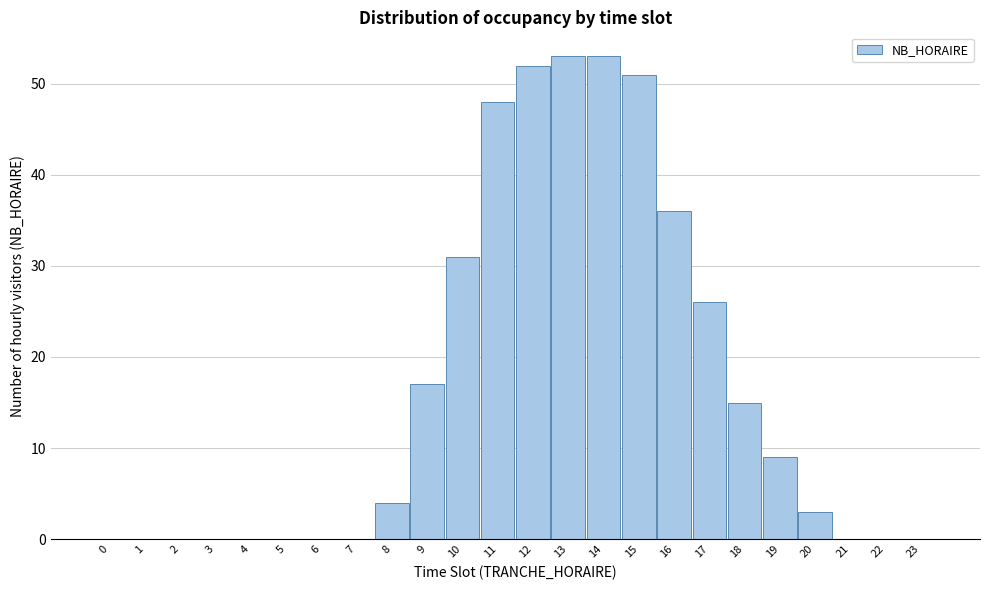

Reading right to left, what are all the values shown in this chart?

23=0	22=0	21=0	20=3	19=9	18=15	17=26	16=36	15=51	14=53	13=53	12=52	11=48	10=31	9=17	8=4	7=0	6=0	5=0	4=0	3=0	2=0	1=0	0=0